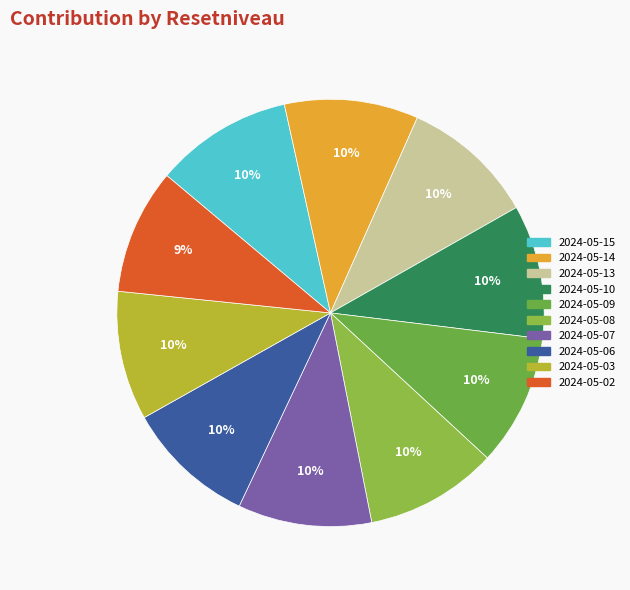

What percentage is the 2024-05-13 slice, to the nearest percent?

10%